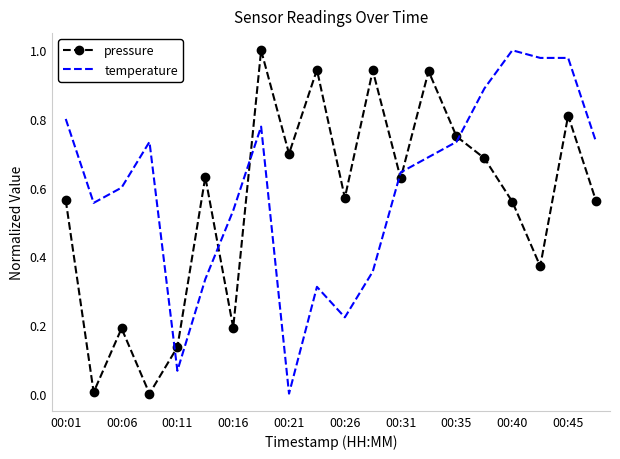

After their last crossing, which series has the higher values: pressure or temperature?

temperature